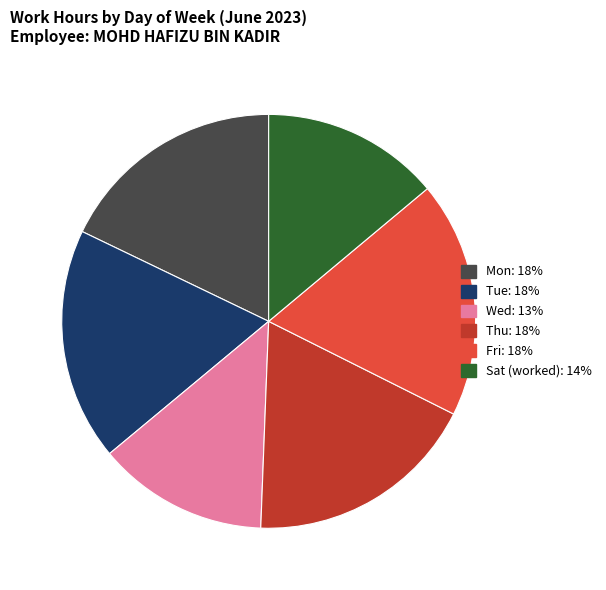

Is there a majority slice in this chart?

No